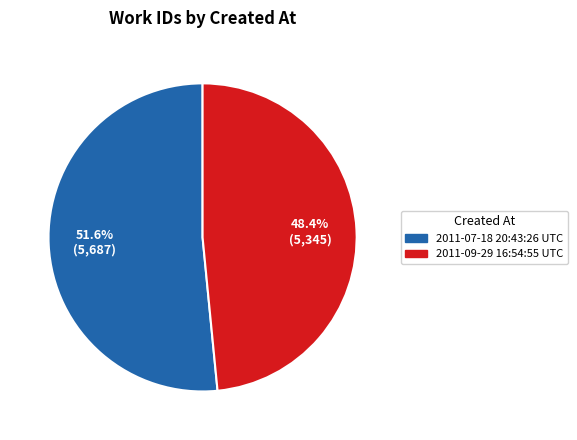

Combined, what portion of the pie is 2011-09-29 16:54:55 UTC and 2011-07-18 20:43:26 UTC?

100.0%